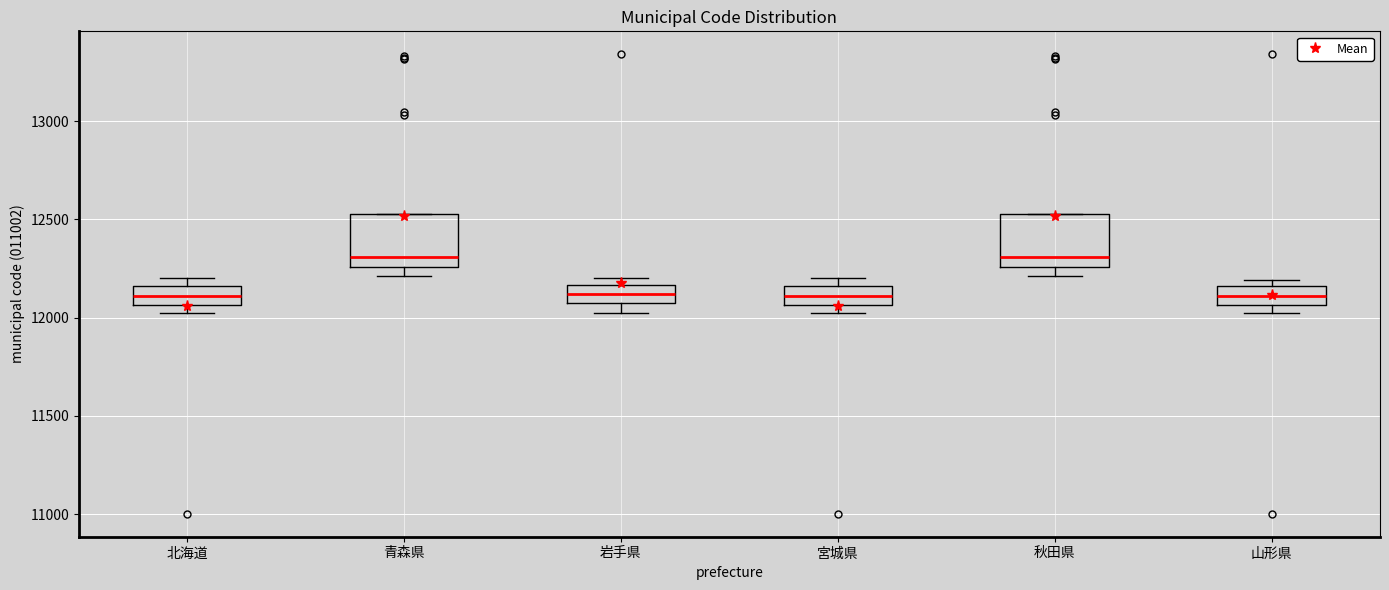

Where is the upper edge of the box for 岩手県 on the y-axis? The values are not printed on the chart, so give them approximately, as read against the axis.

12150